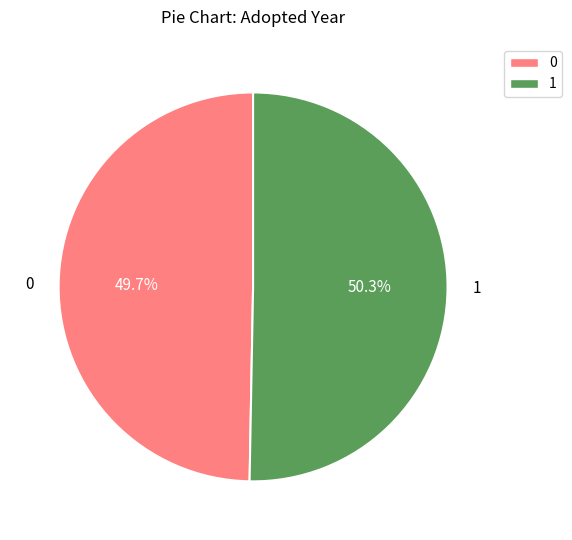

Does any single category account for the majority?

Yes